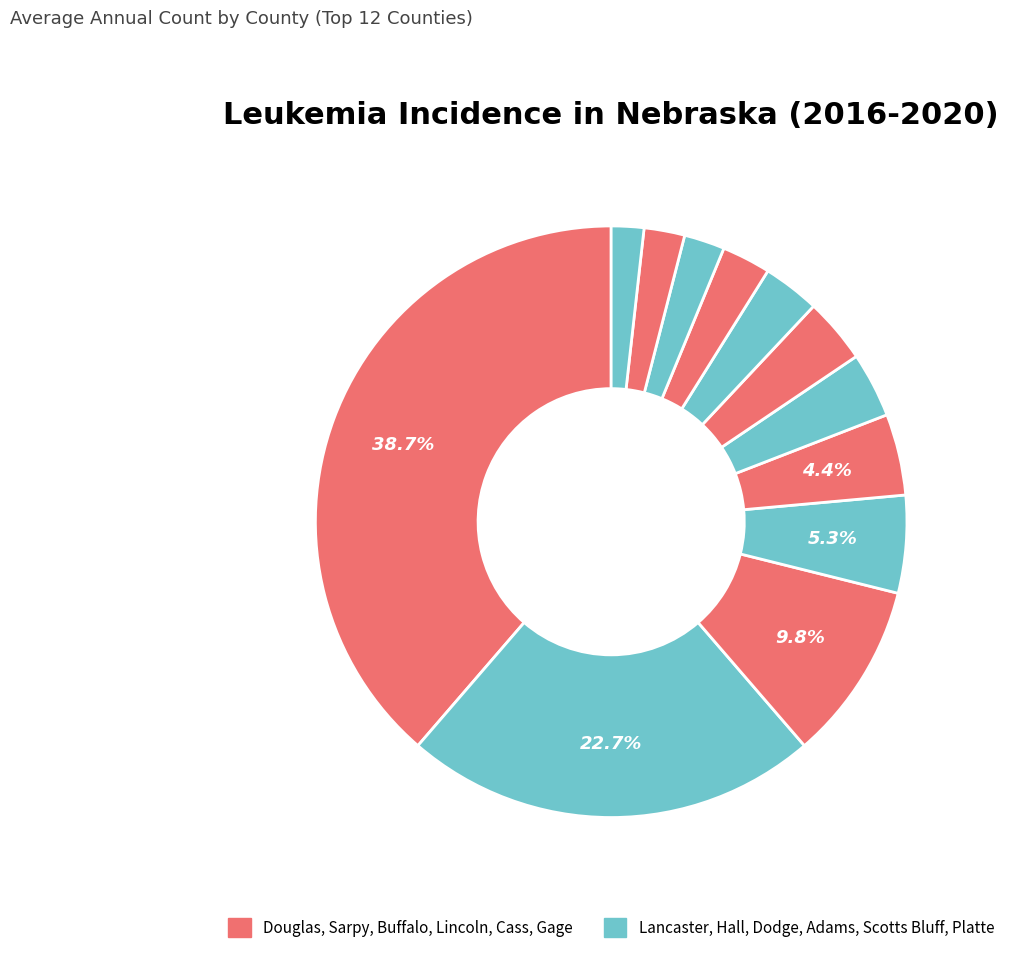

Rank the categories by value from lowest to highest.

Platte County, Scotts Bluff County, Gage County, Cass County, Adams County, Dodge County, Lincoln County, Buffalo County, Hall County, Sarpy County, Lancaster County, Douglas County